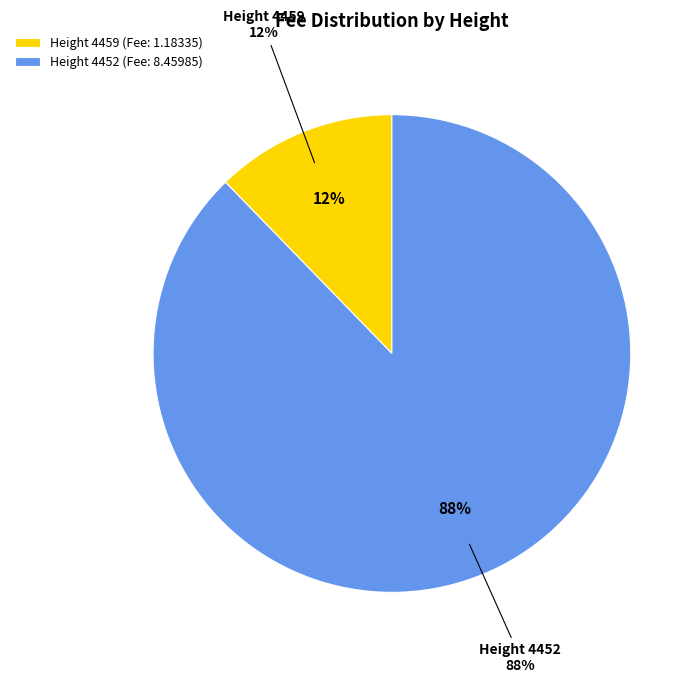

Rank the categories by value from highest to lowest.

4452, 4459